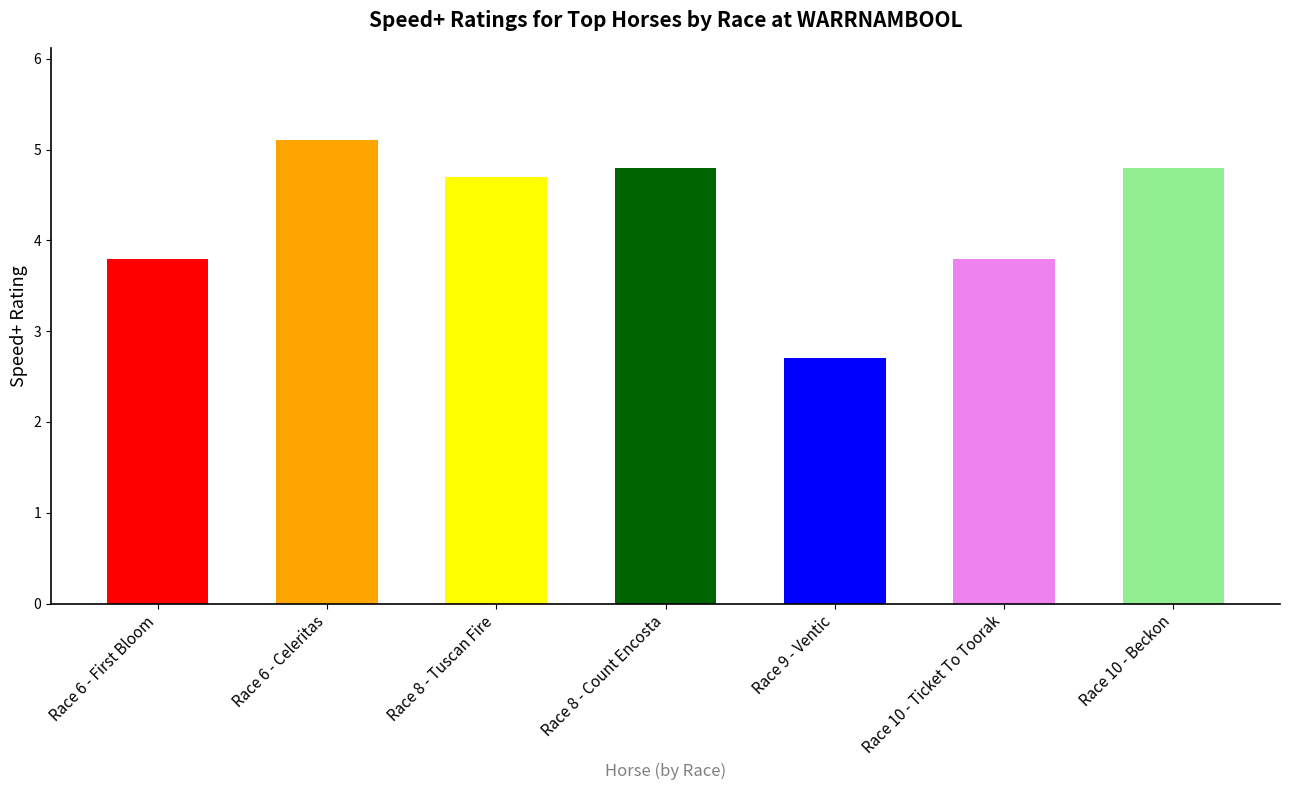

Reading left to right, what are all the values shown in this chart?

Race 6 - First Bloom=3.8	Race 6 - Celeritas=5.1	Race 8 - Tuscan Fire=4.7	Race 8 - Count Encosta=4.8	Race 9 - Ventic=2.7	Race 10 - Ticket To Toorak=3.8	Race 10 - Beckon=4.8